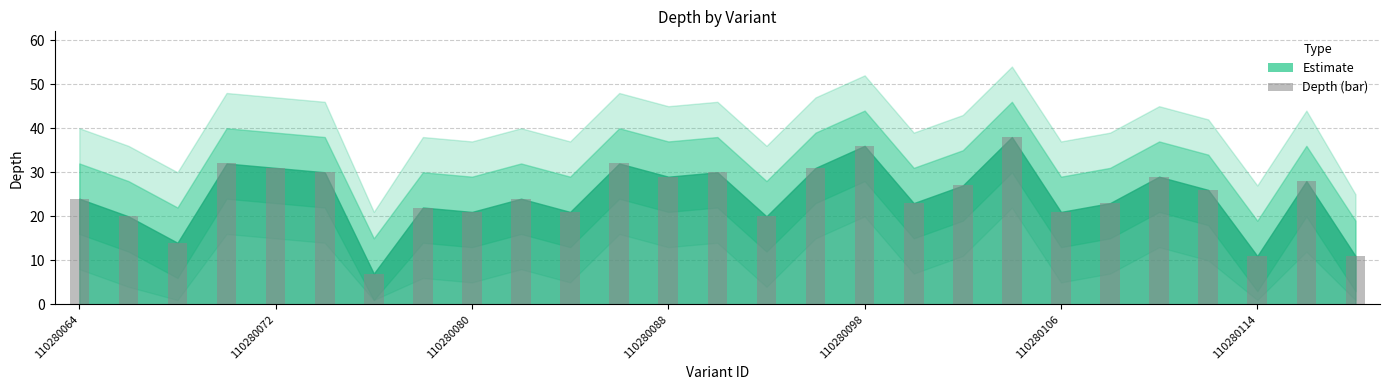

What is the greatest value displayed?

38